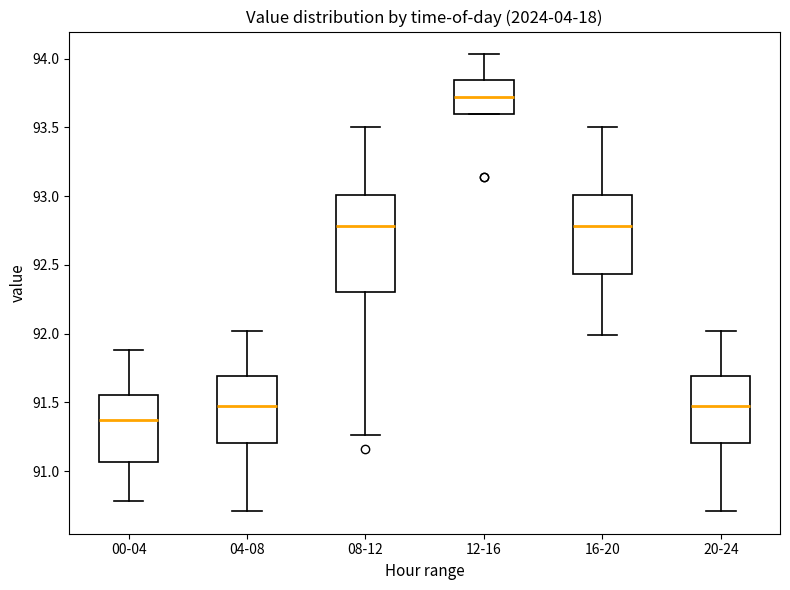

Which box is the tallest, from its lower edge to its upper edge?

08-12